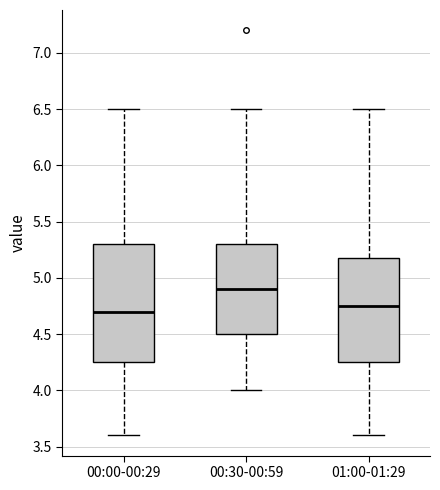

Reading left to right, read every box against the y-axis: the position of its median line, the range the box covers, and the ends of its whiskers. The values are not printed on the chart, so give them approximately, as read against the axis.

00:00-00:29: median 4.70, box 4.25 to 5.30, whiskers 3.60 to 6.50
00:30-00:59: median 4.90, box 4.50 to 5.30, whiskers 4.00 to 6.50
01:00-01:29: median 4.75, box 4.25 to 5.20, whiskers 3.60 to 6.50